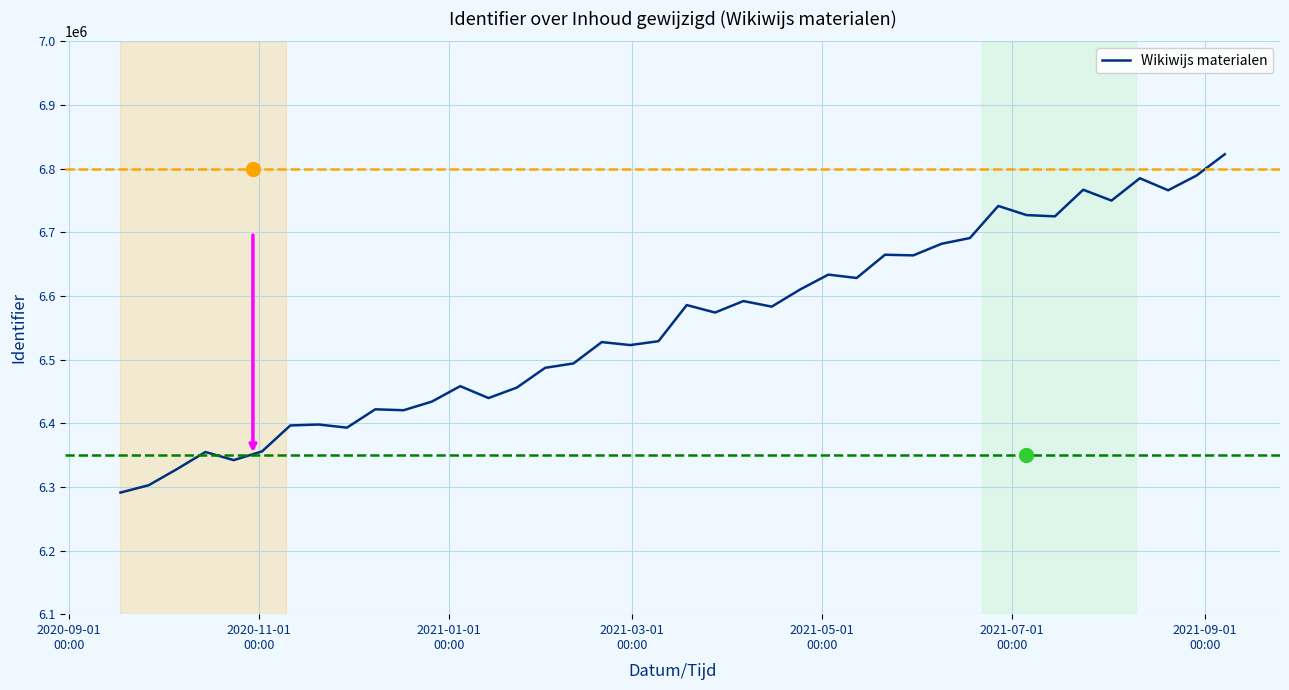

What is the greatest value displayed?

6822673.0